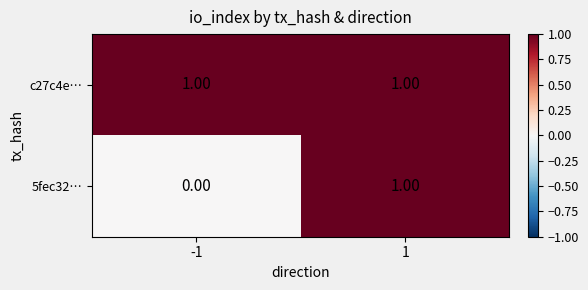

Which series has the largest total across all categories?

c27c4e…